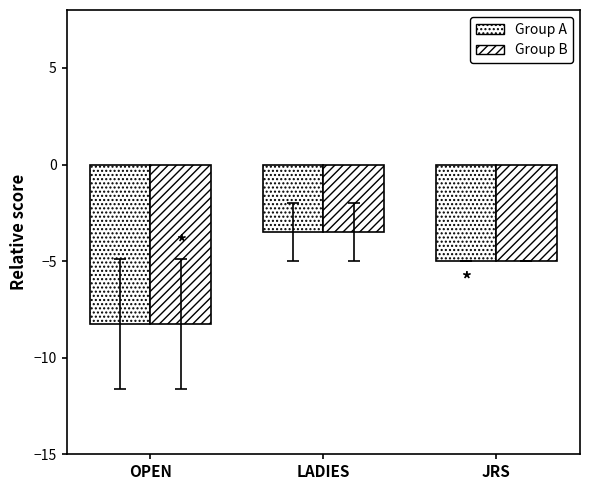

What is the difference between the maximum and second lowest values in the Group A series?

1.5